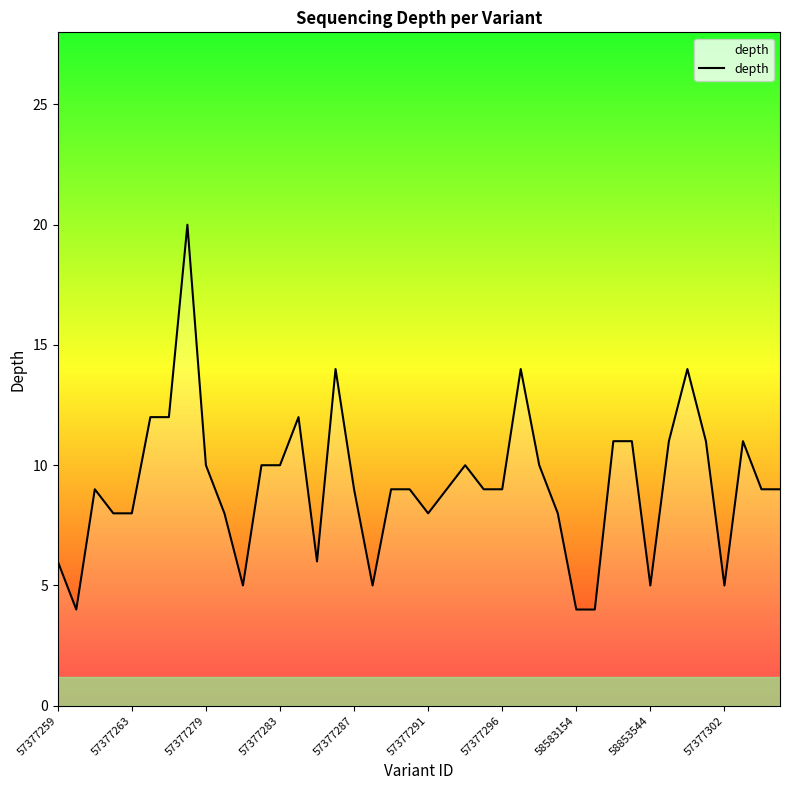

What is the smallest value displayed?

4